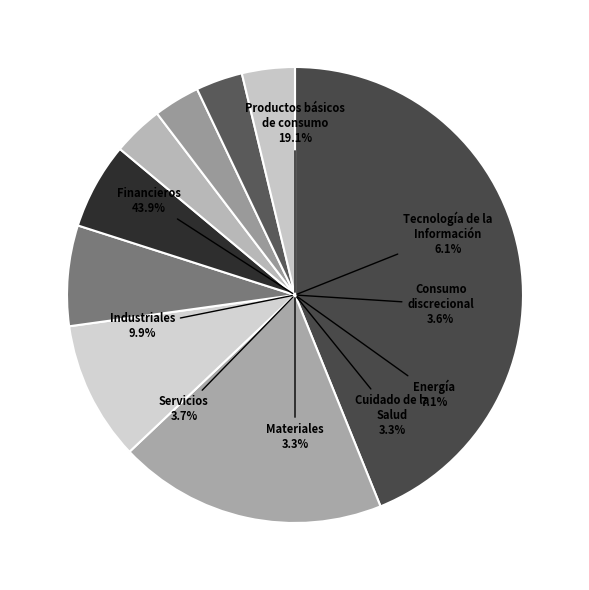

To the nearest percent, what portion does Productos básicos de consumo represent?

19%